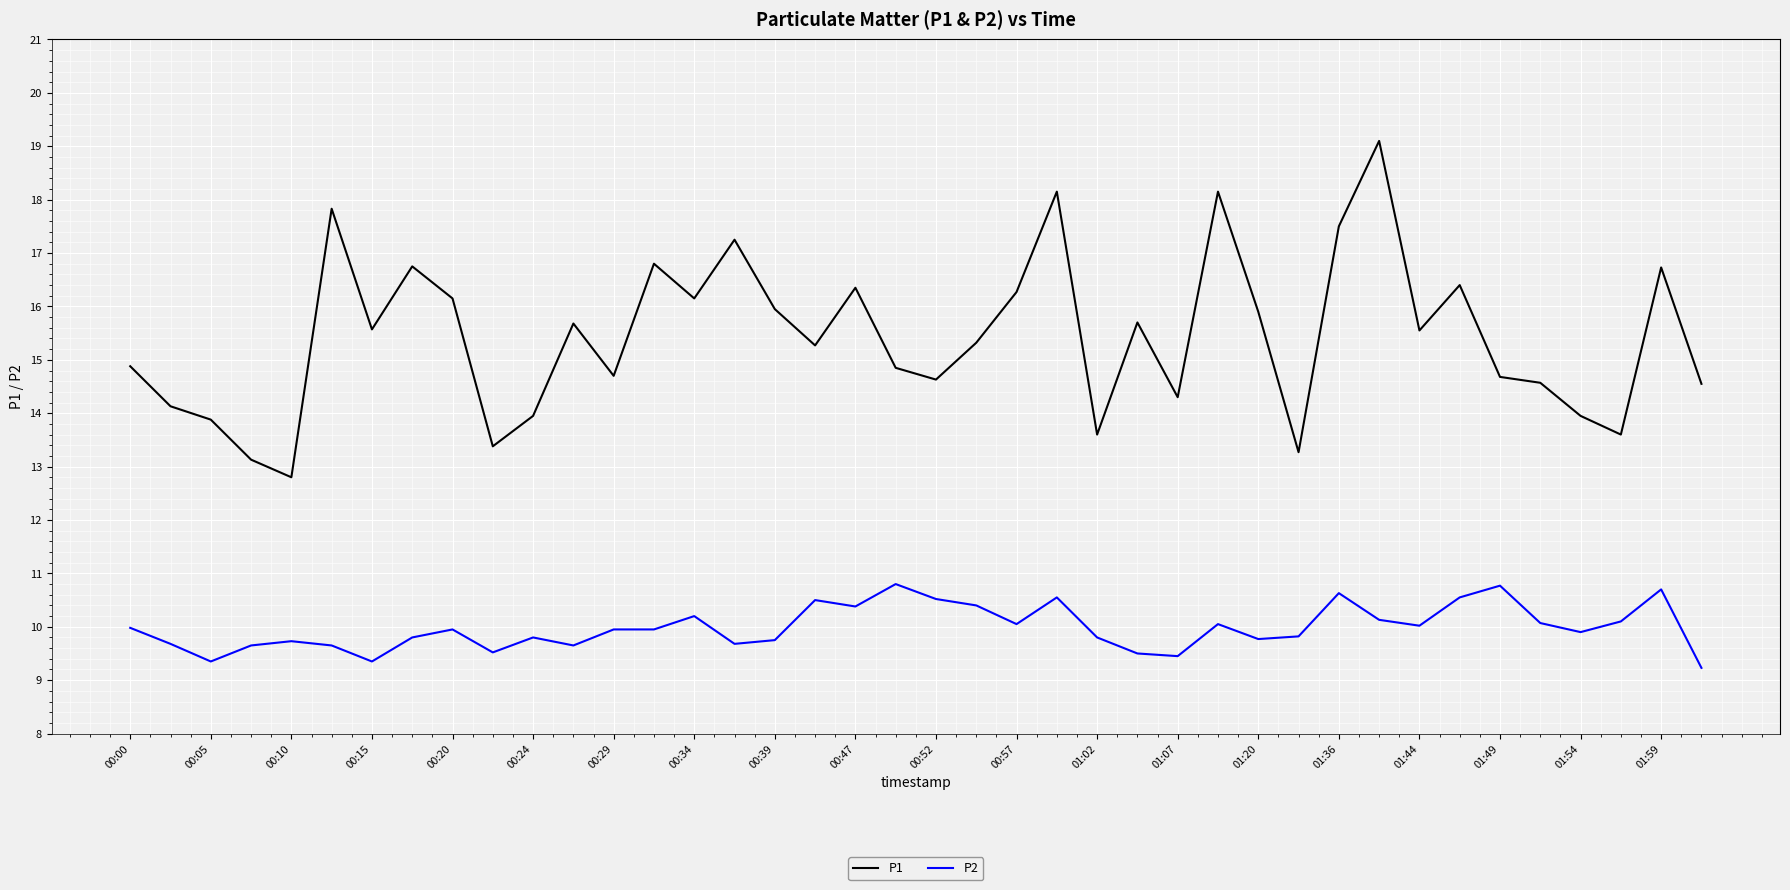

Is this an area chart (filled region under the line)?

No